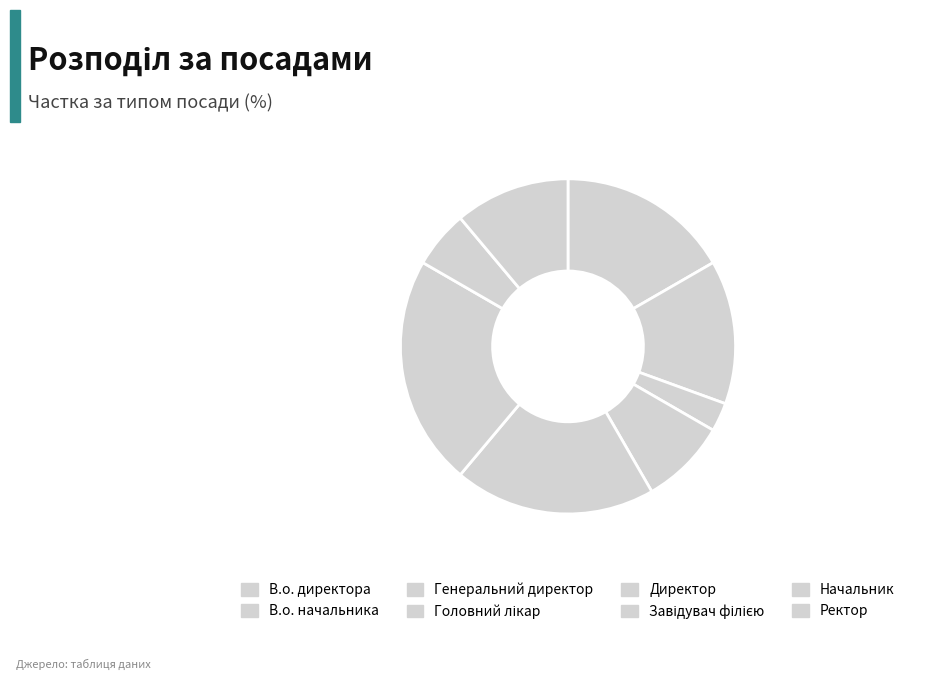

Is Завідувач філією the majority of the pie?

No